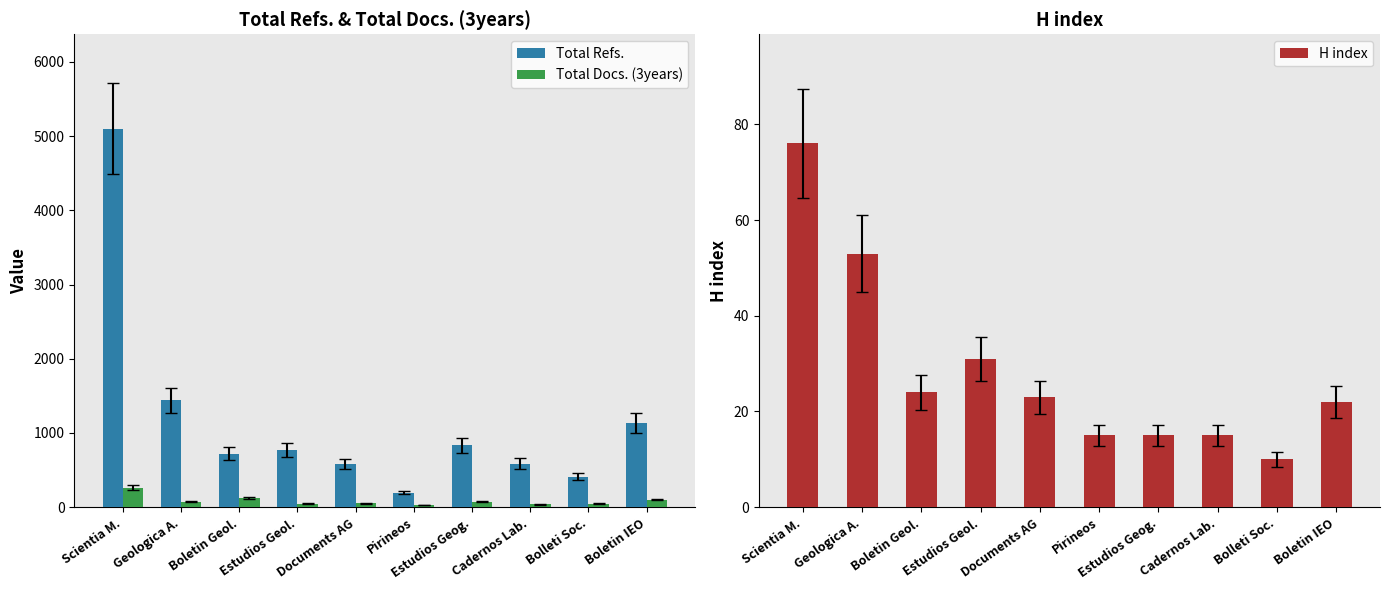

What are all the series names shown in the legend?

Total Refs., Total Docs. (3years), H index